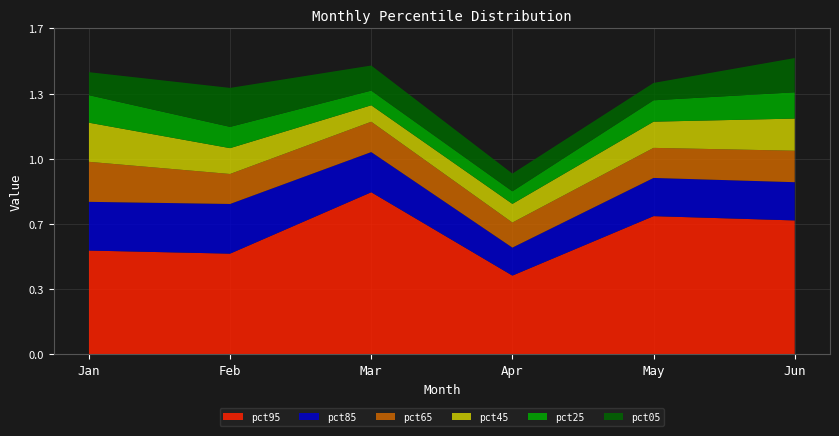

Reading left to right, transcribe all the data shown in this chart.

pct05: 0.1	0.2	0.1	0.1	0.1	0.2
pct25: 0.1	0.1	0.1	0.1	0.1	0.1
pct45: 0.2	0.1	0.1	0.1	0.1	0.2
pct65: 0.2	0.2	0.2	0.1	0.2	0.2
pct85: 0.2	0.3	0.2	0.1	0.2	0.2
pct95: 0.5	0.5	0.8	0.4	0.7	0.7